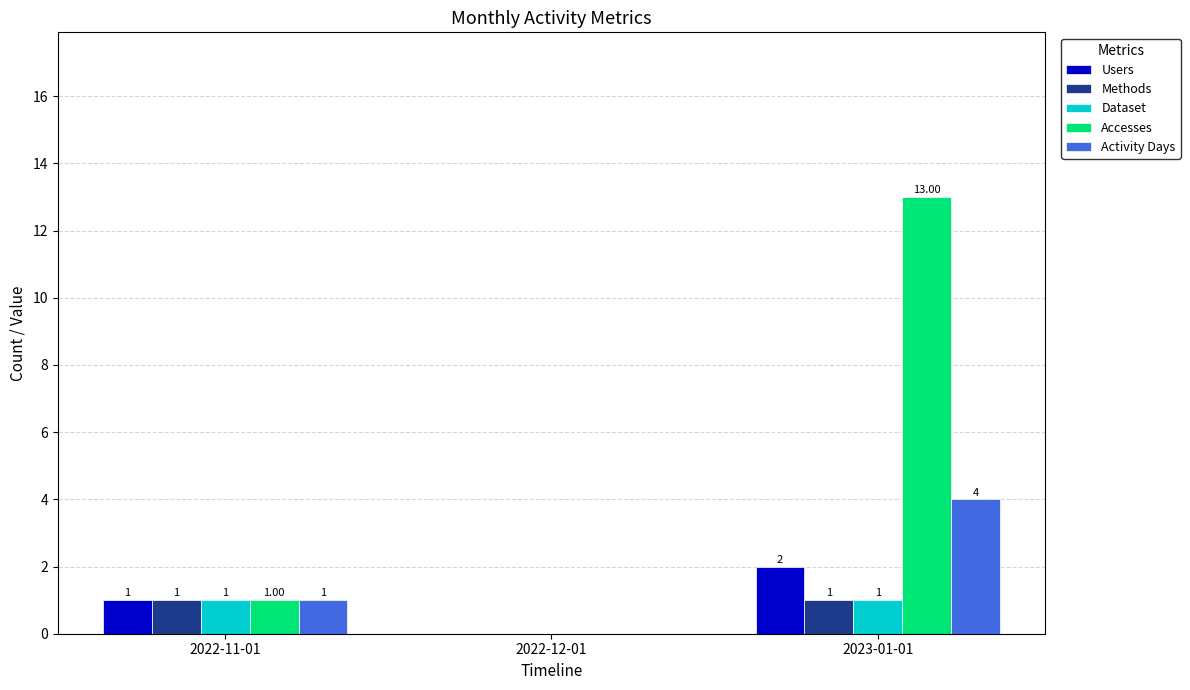

Which series has the largest total across all categories?

Accesses